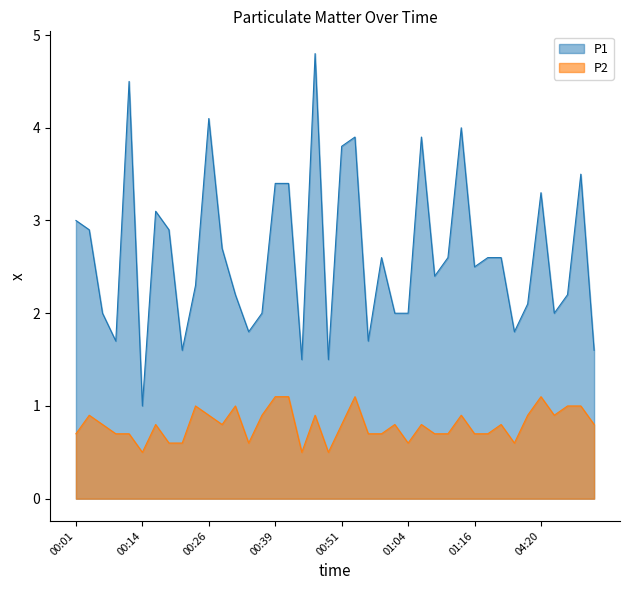

True or false: P1 and P2 cross at least once.

False